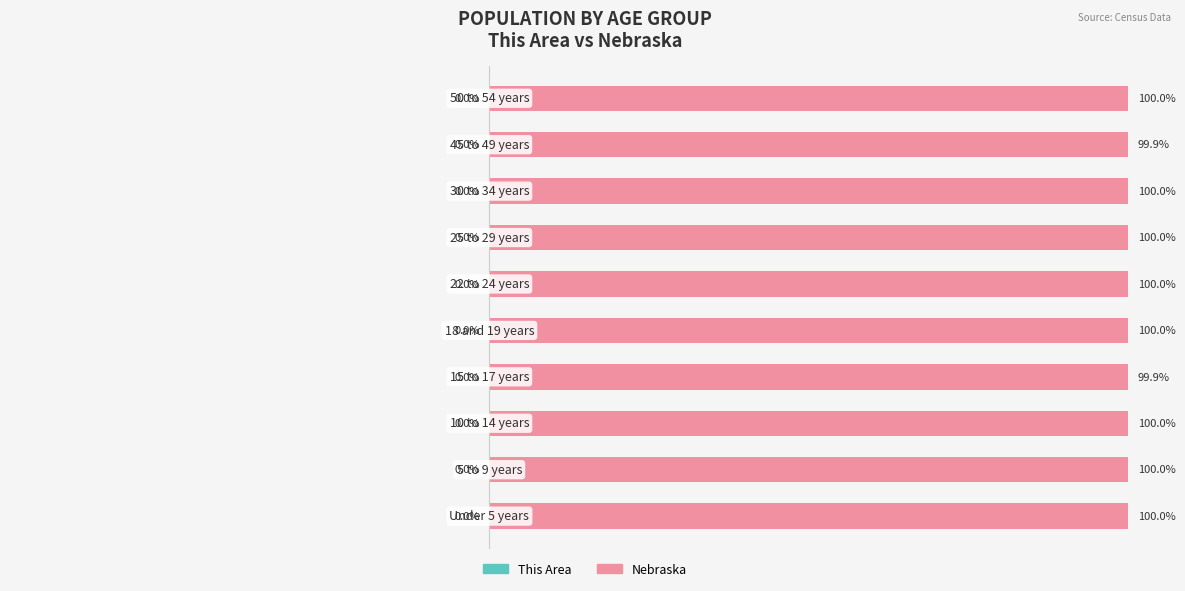

Reading left to right, transcribe all the data shown in this chart.

This Area: -0.0	-0.0	-0.0	-0.1	-0.0	-0.0	-0.0	-0.0	-0.1	-0.0
Nebraska: 100.0	100.0	100.0	99.9	100.0	100.0	100.0	100.0	99.9	100.0